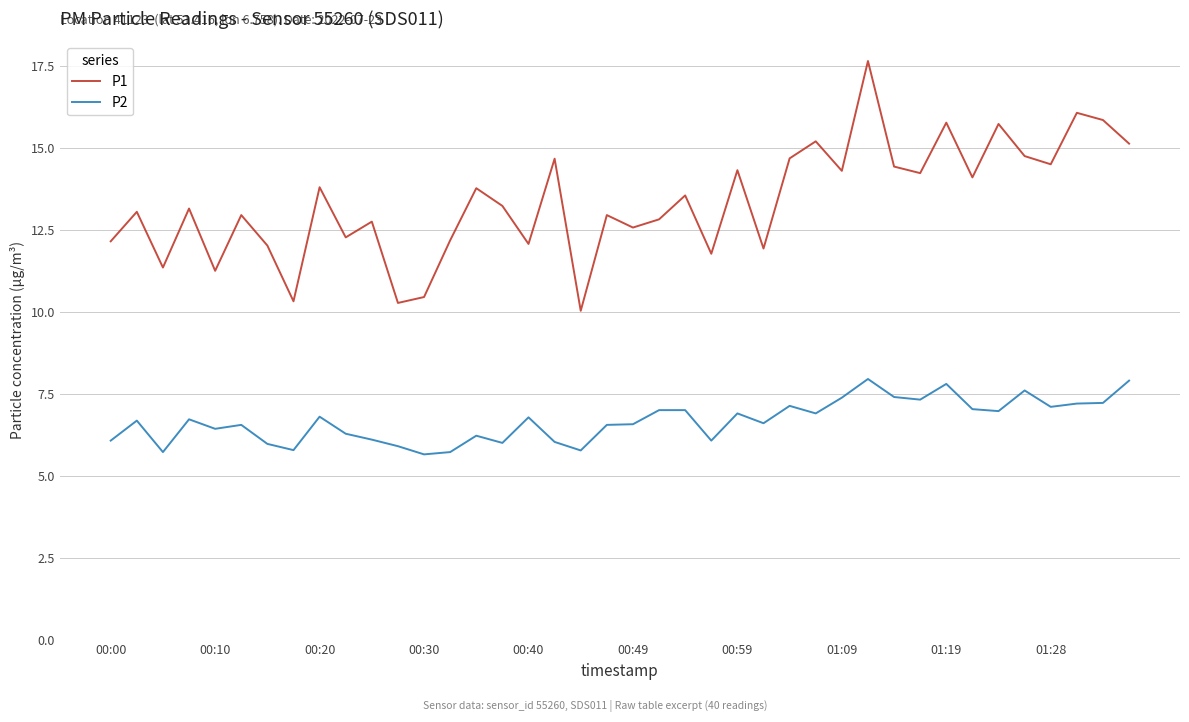

What is the maximum value for P2?

8.0